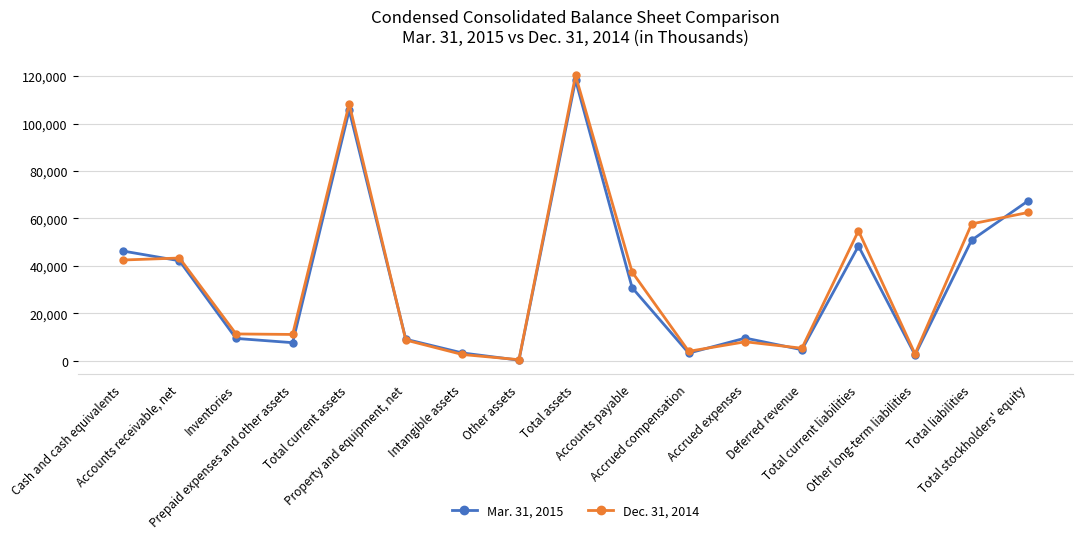

True or false: Dec. 31, 2014 has more than 2 interior local peaks.

True